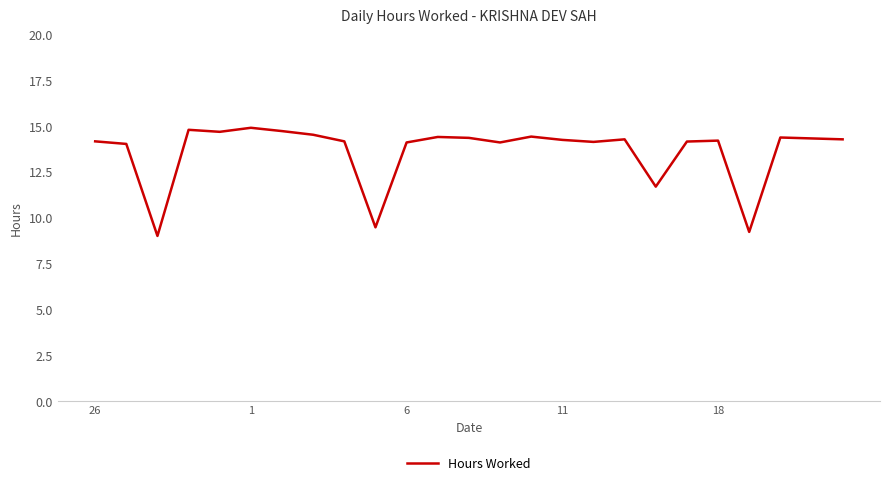

What is the average value?

13.6